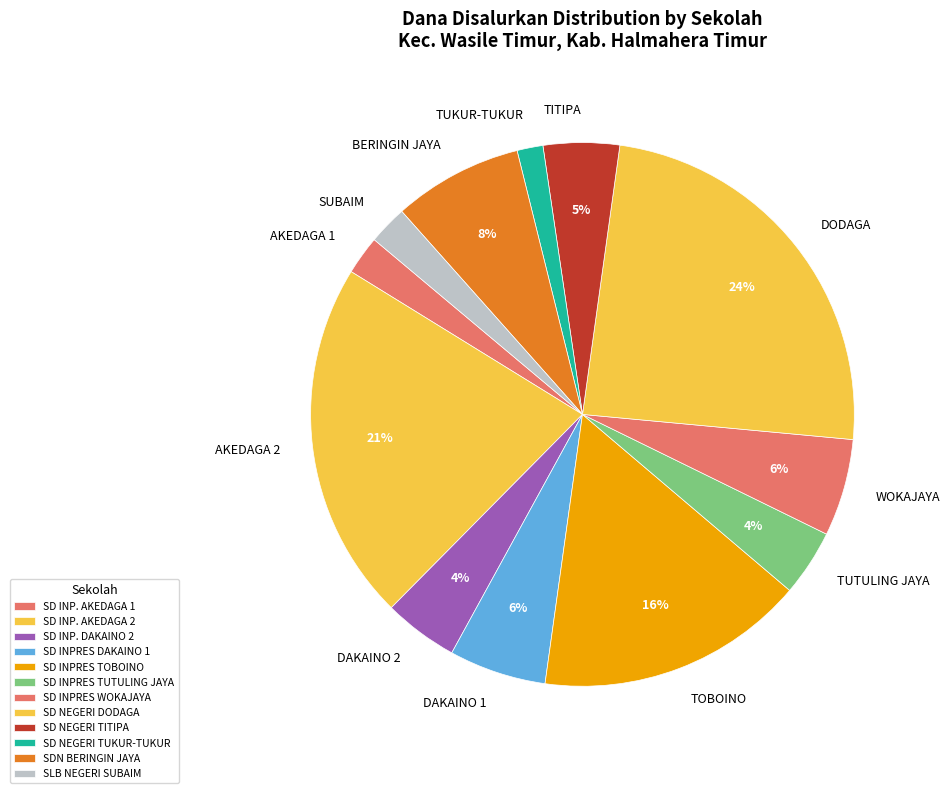

To the nearest percent, what portion does SD NEGERI DODAGA represent?

24%